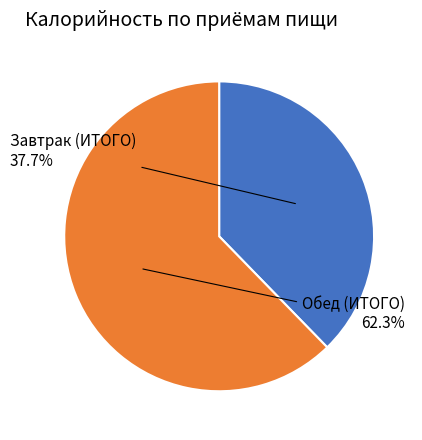

Is there a majority slice in this chart?

Yes